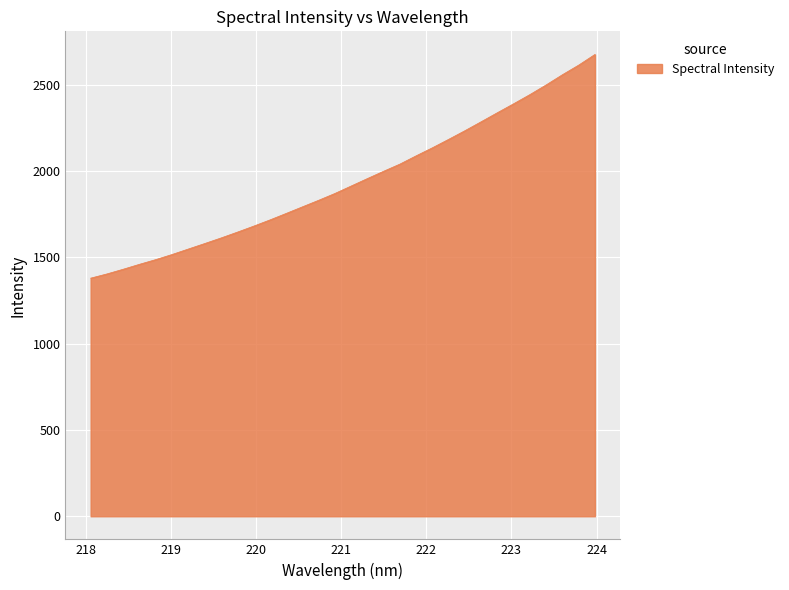

What is the minimum value shown in the chart?

1380.1